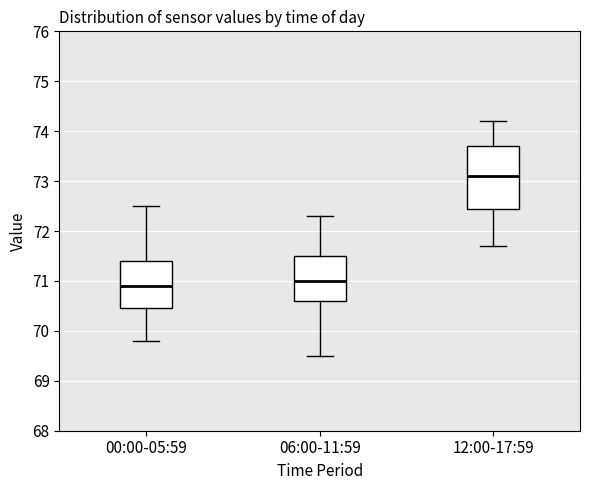

Where does the lower whisker of the box for 06:00-11:59 end on the y-axis? The values are not printed on the chart, so give them approximately, as read against the axis.

69.5